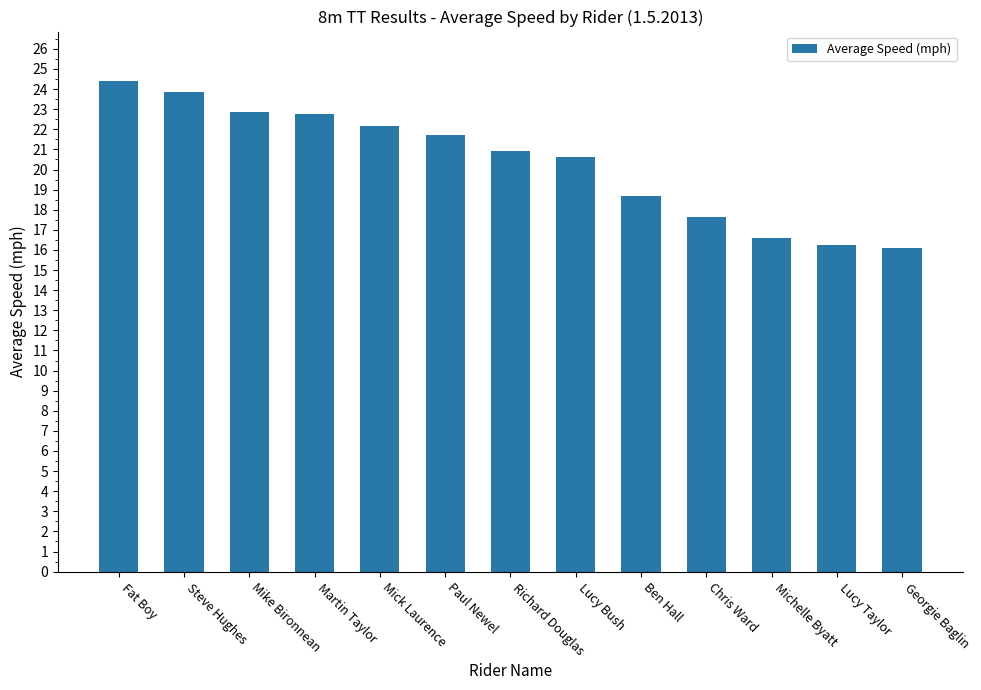

At which category does the chart reach its peak across all series?

Fat Boy